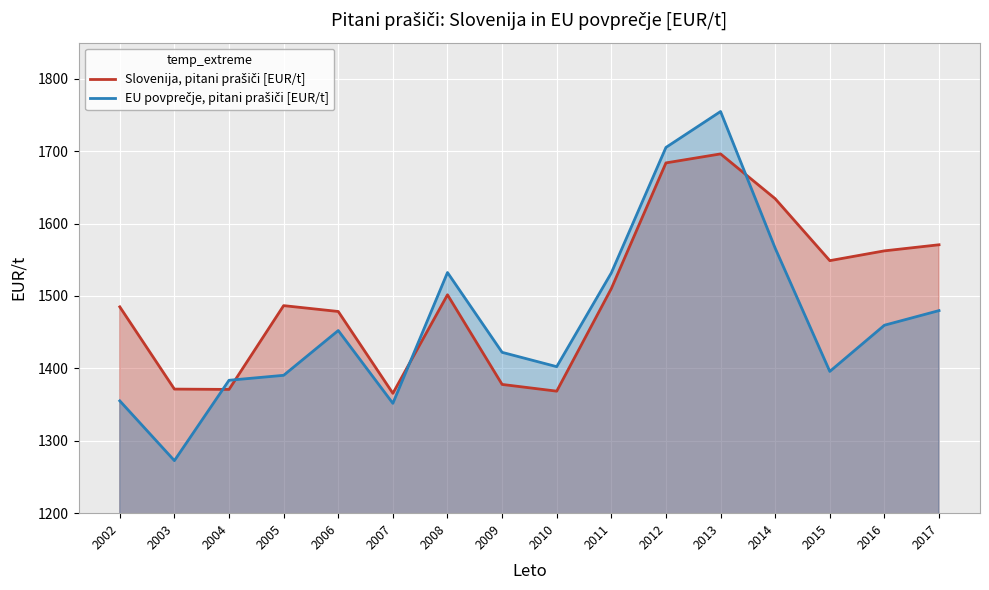

Between 2003 and 2015, which series saw the biggest shift?

Slovenija, pitani prašiči [EUR/t]